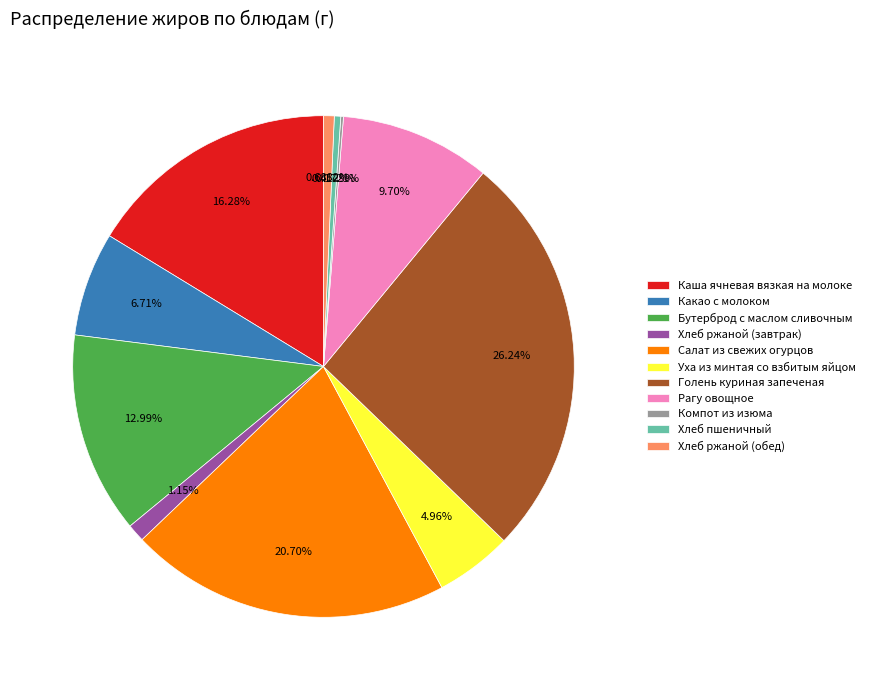

Which slice is the largest?

Голень куриная запеченая